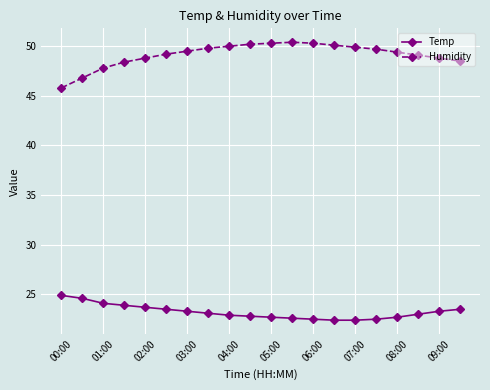

Rank the series by their average value, from highest to lowest.

Humidity, Temp